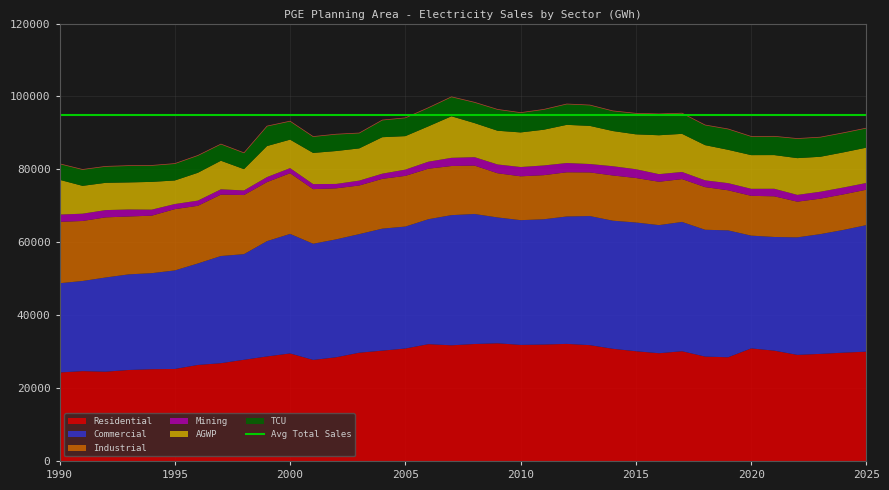

Does the chart have visible grid lines?

Yes